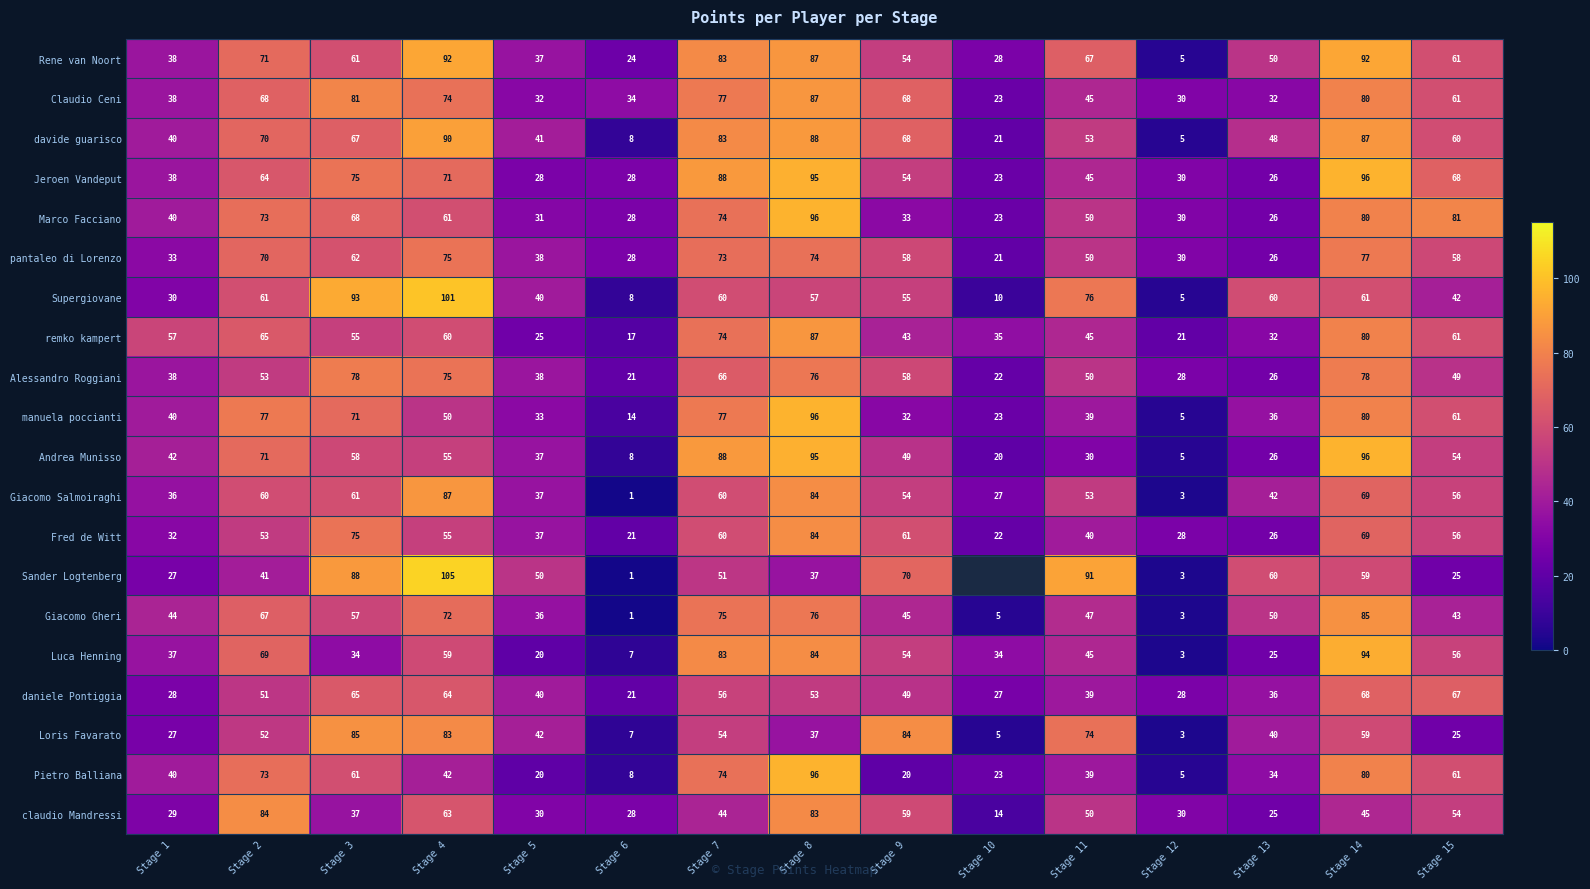

The value of Marco Facciano at Stage 12 is 30. True or false?

True